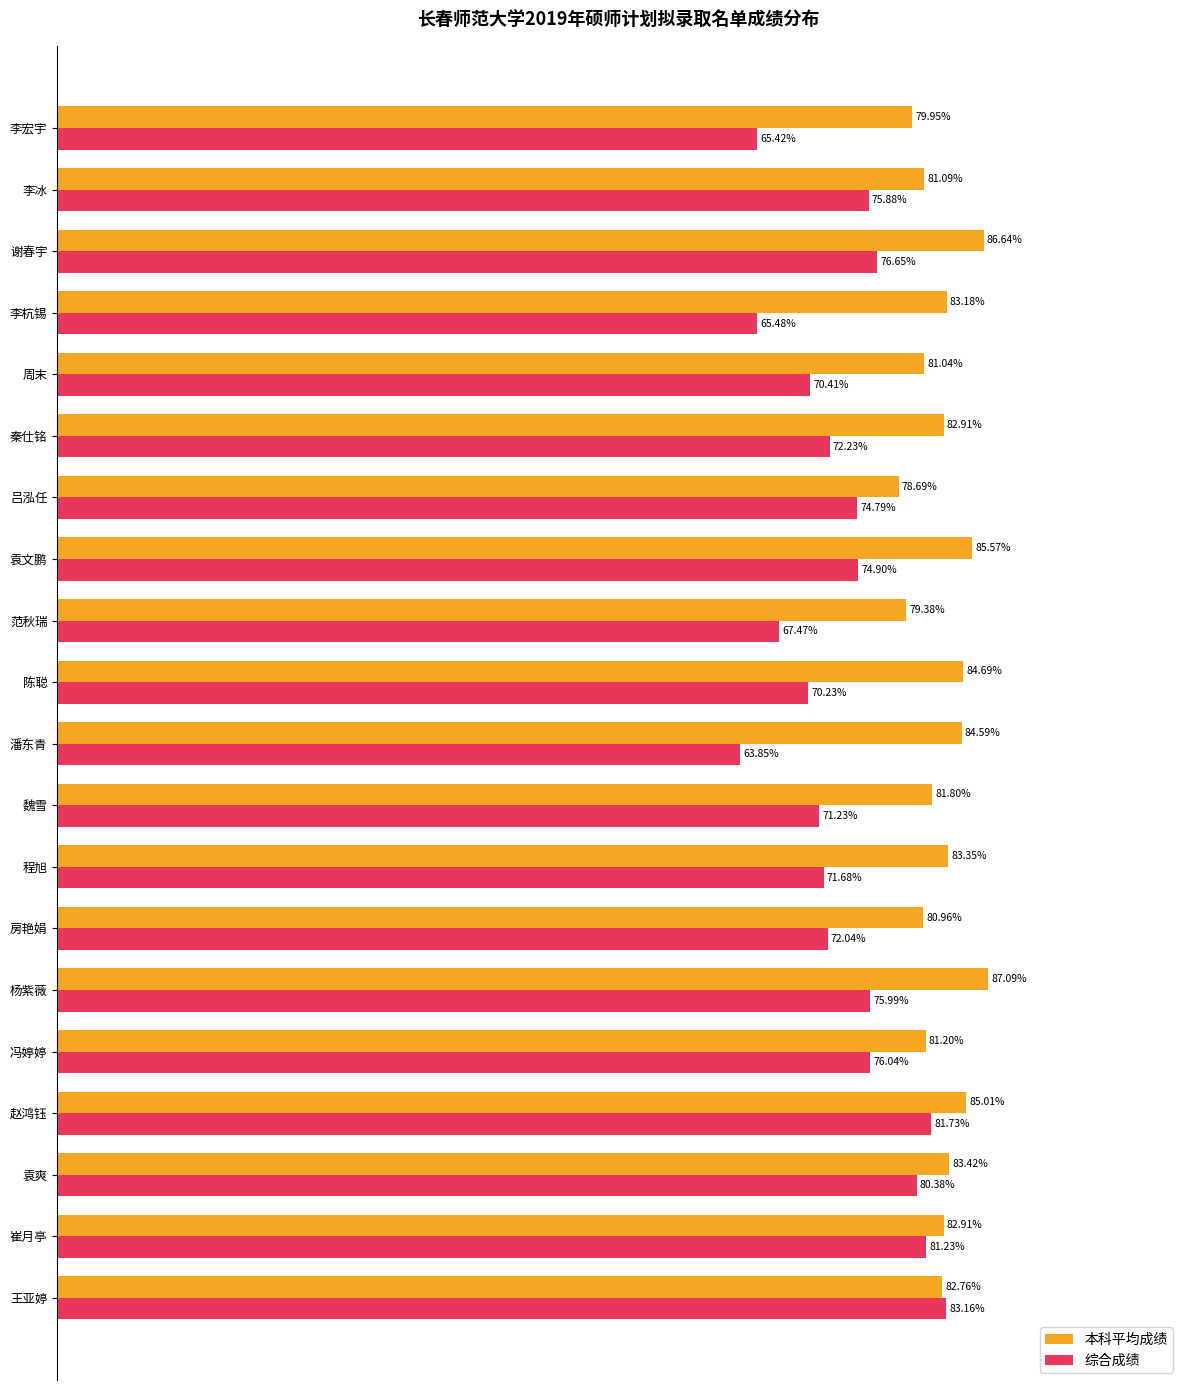

Which series has the largest total across all categories?

本科平均成绩